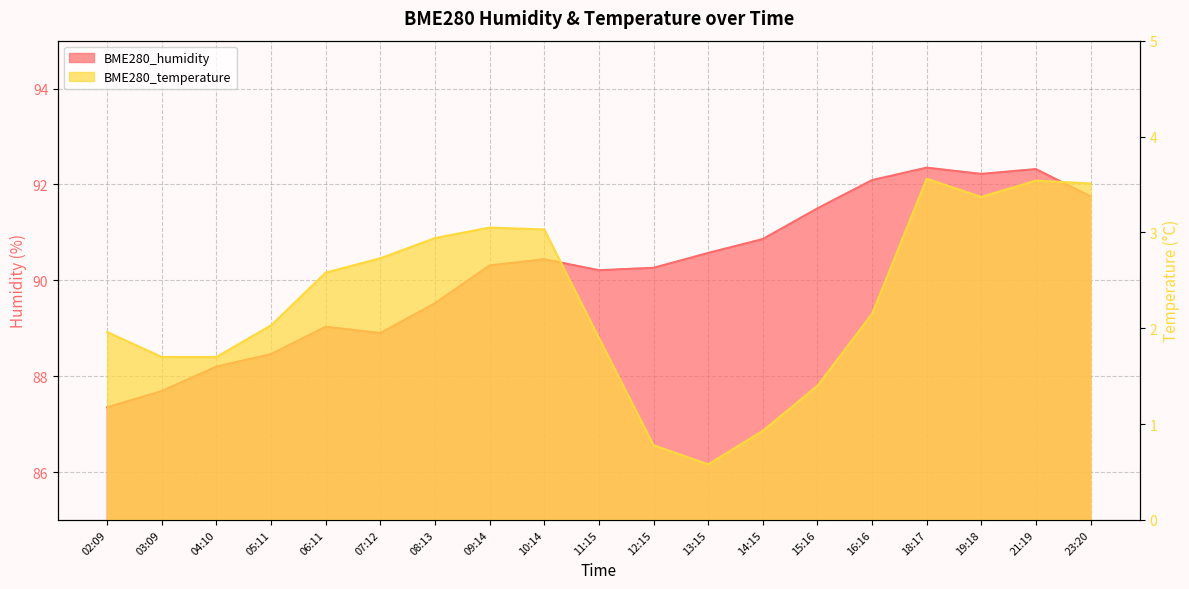

How many lines are shown in the chart?

2